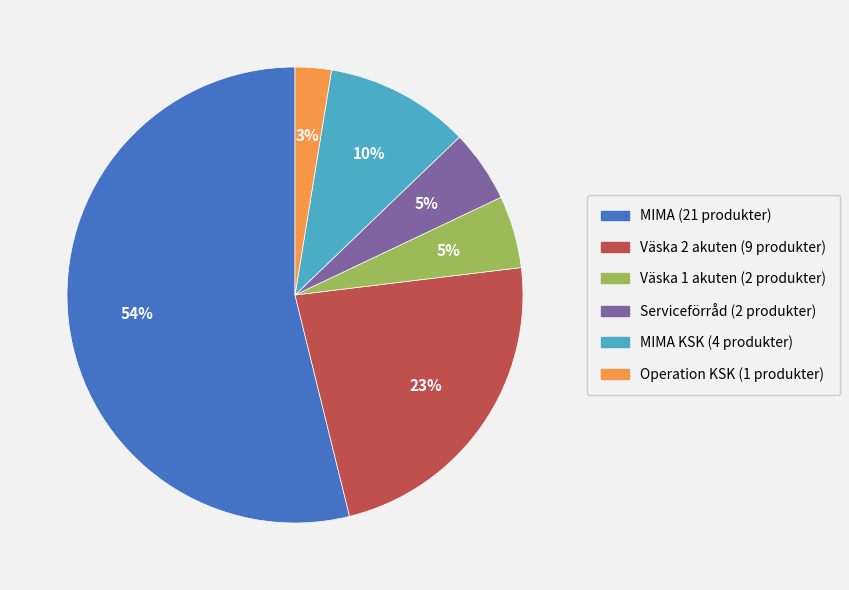

To the nearest percent, what is the average slice percentage?

17%